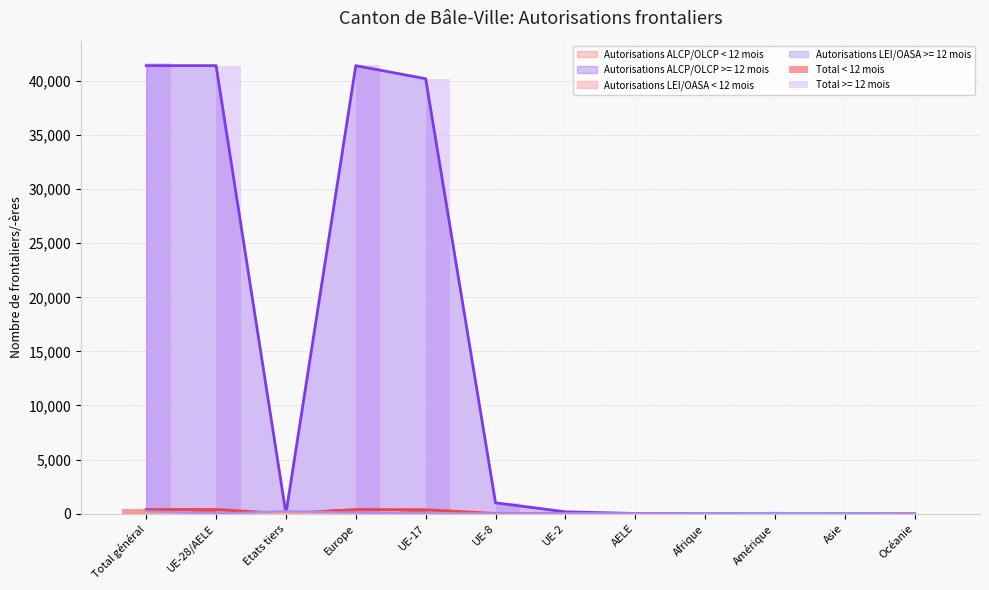

What is the difference between the maximum and minimum values?

416